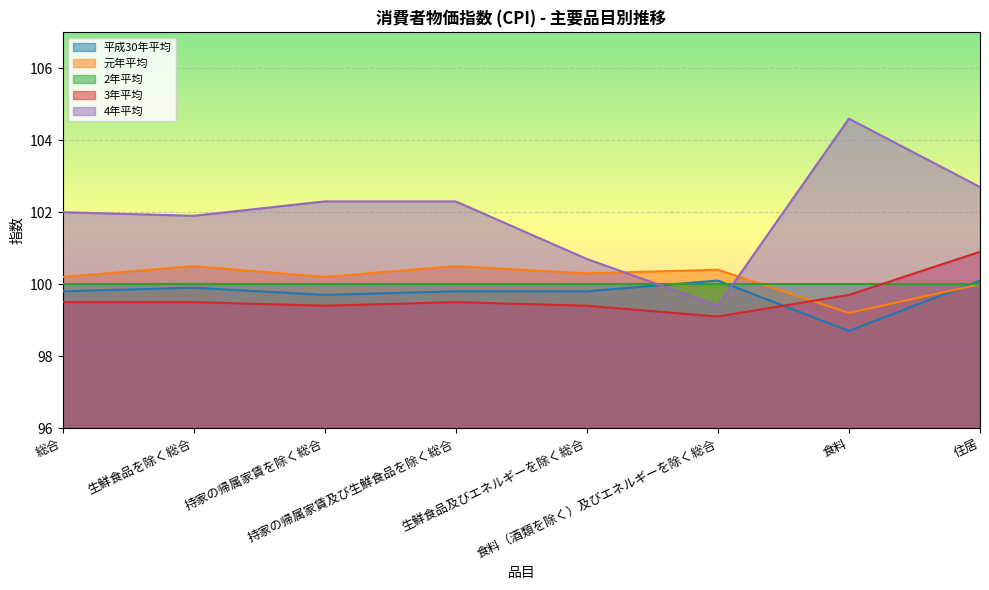

At which label does 元年平均 first exceed 100?

総合